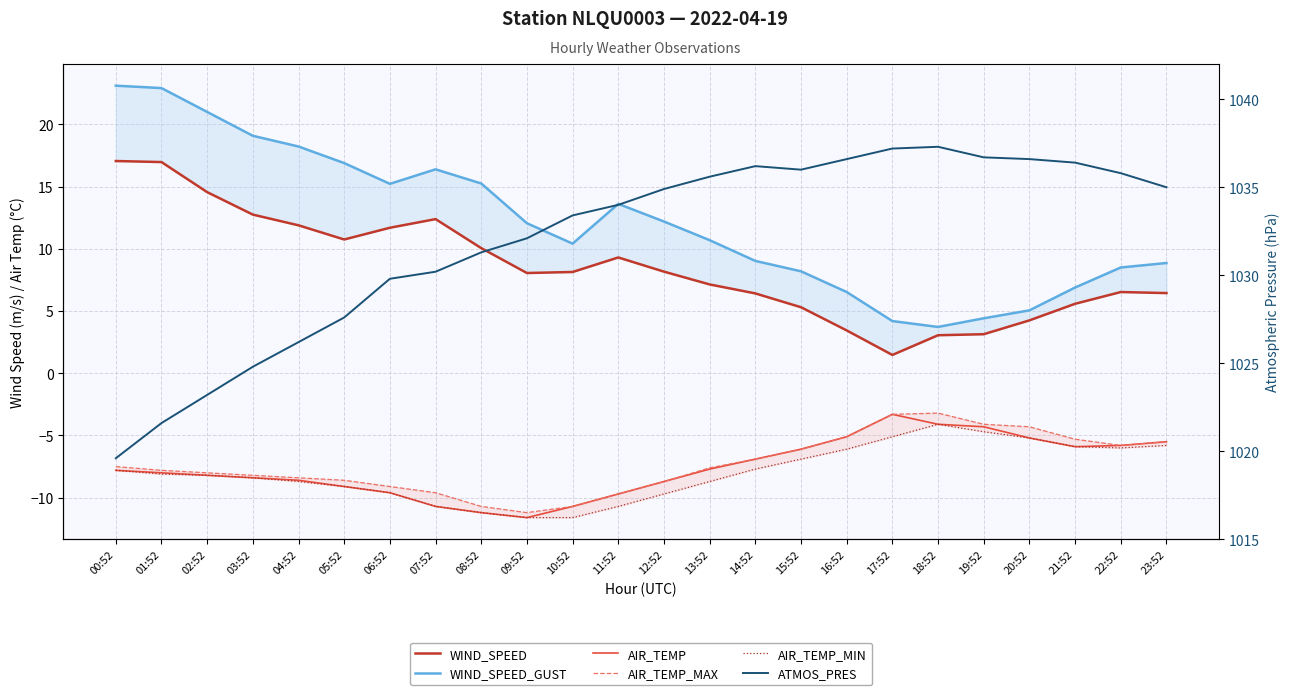

What is the sum of the WIND_SPEED values at 14:52 and 09:52?

14.5